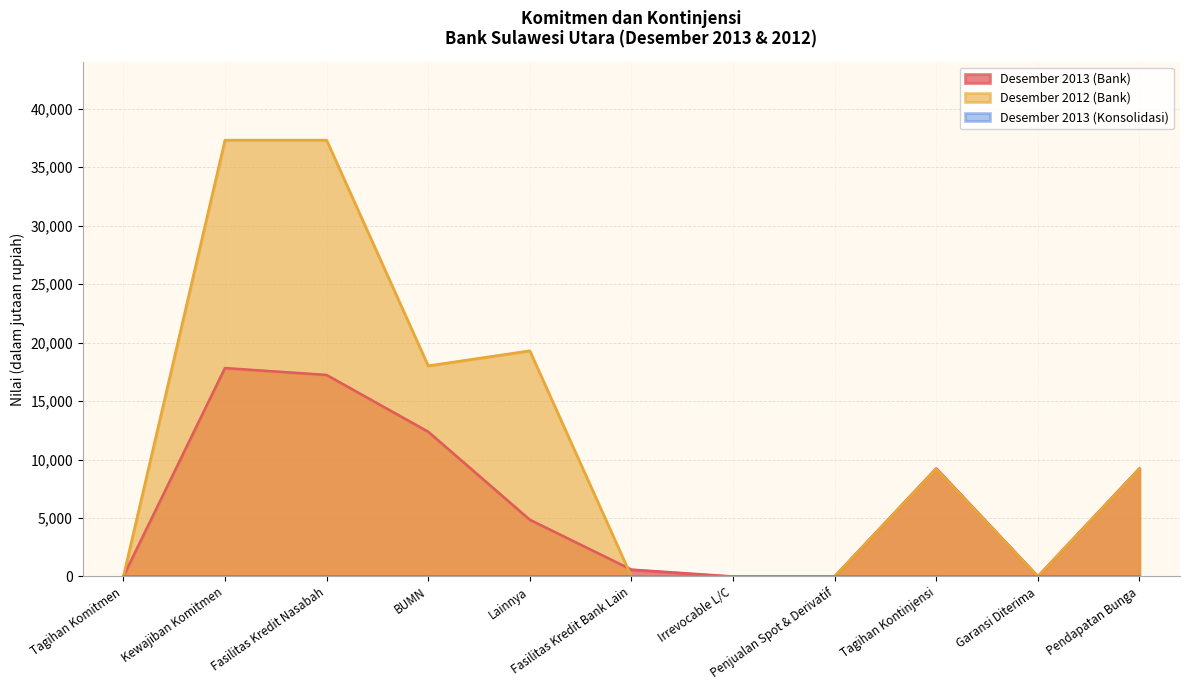

What is the total value across all series at Fasilitas Kredit Nasabah?

54561